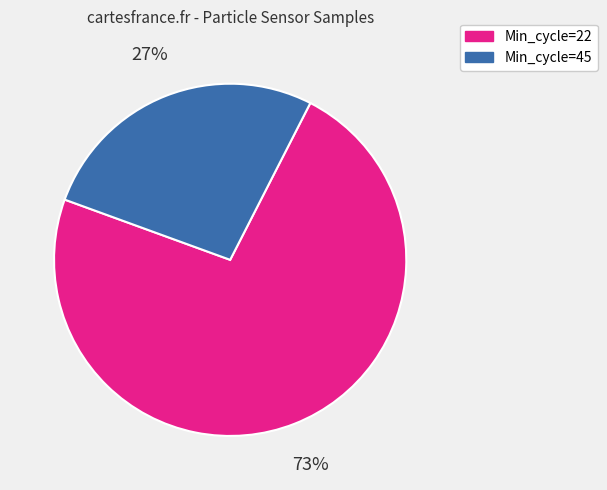

Does any single category account for the majority?

Yes